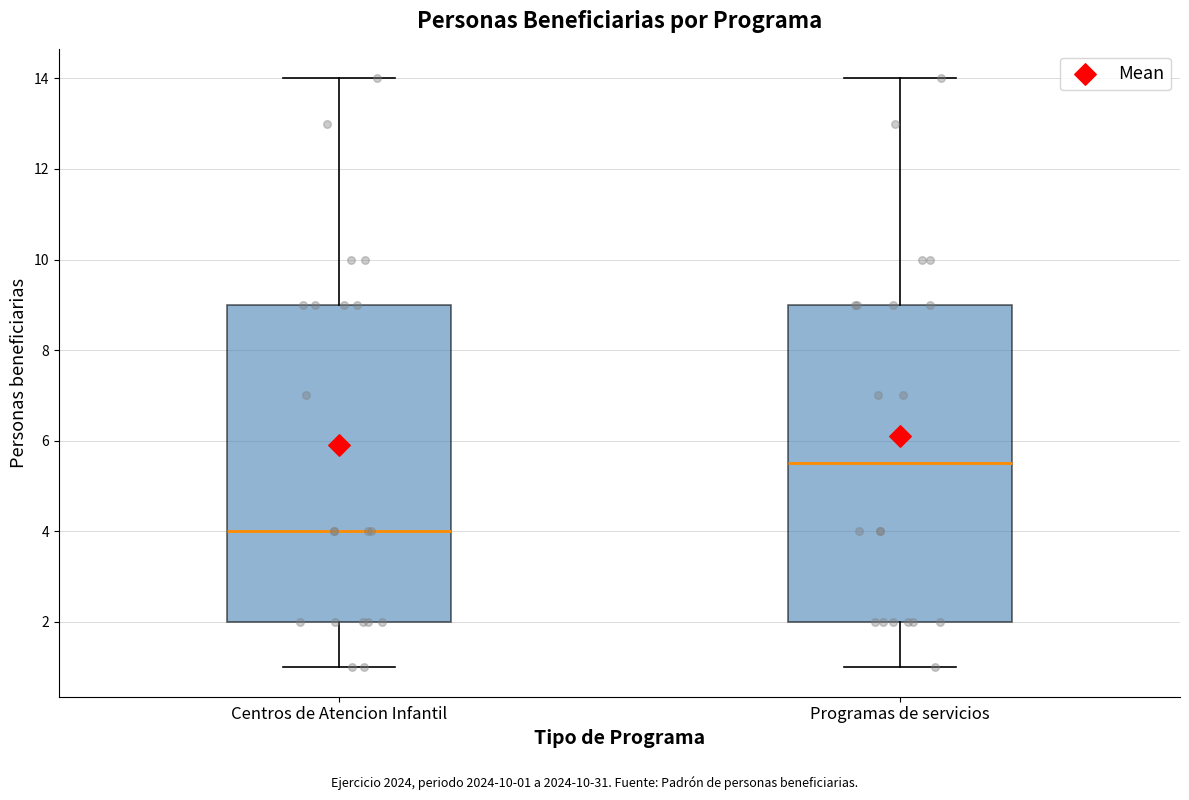

Reading left to right, transcribe this box plot: for each box, give where its median line is, the range the box spans, and where its two whiskers end, as read against the y-axis. The values are not printed on the chart, so give them approximately, as read against the axis.

Centros de Atencion Infantil: median 4.0, box 2.0 to 9.0, whiskers 1.0 to 14.0
Programas de servicios: median 5.6, box 2.0 to 9.0, whiskers 1.0 to 14.0